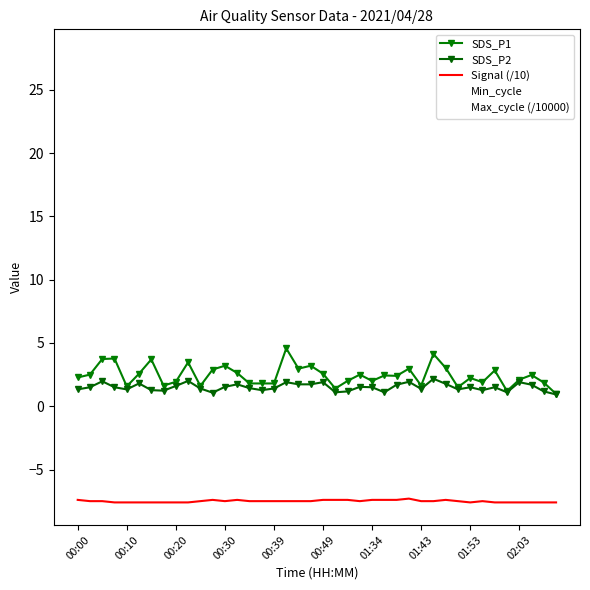

What is the label of the 40th point from the left?

39